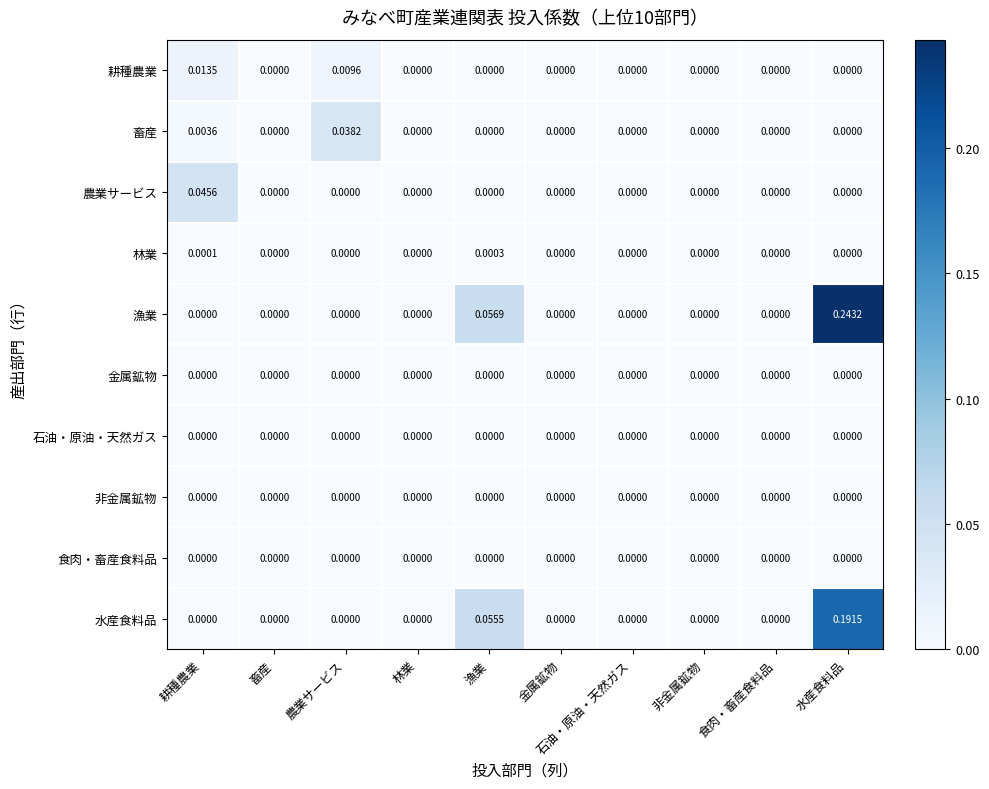

At which category is the sum across all series the highest?

水産食料品